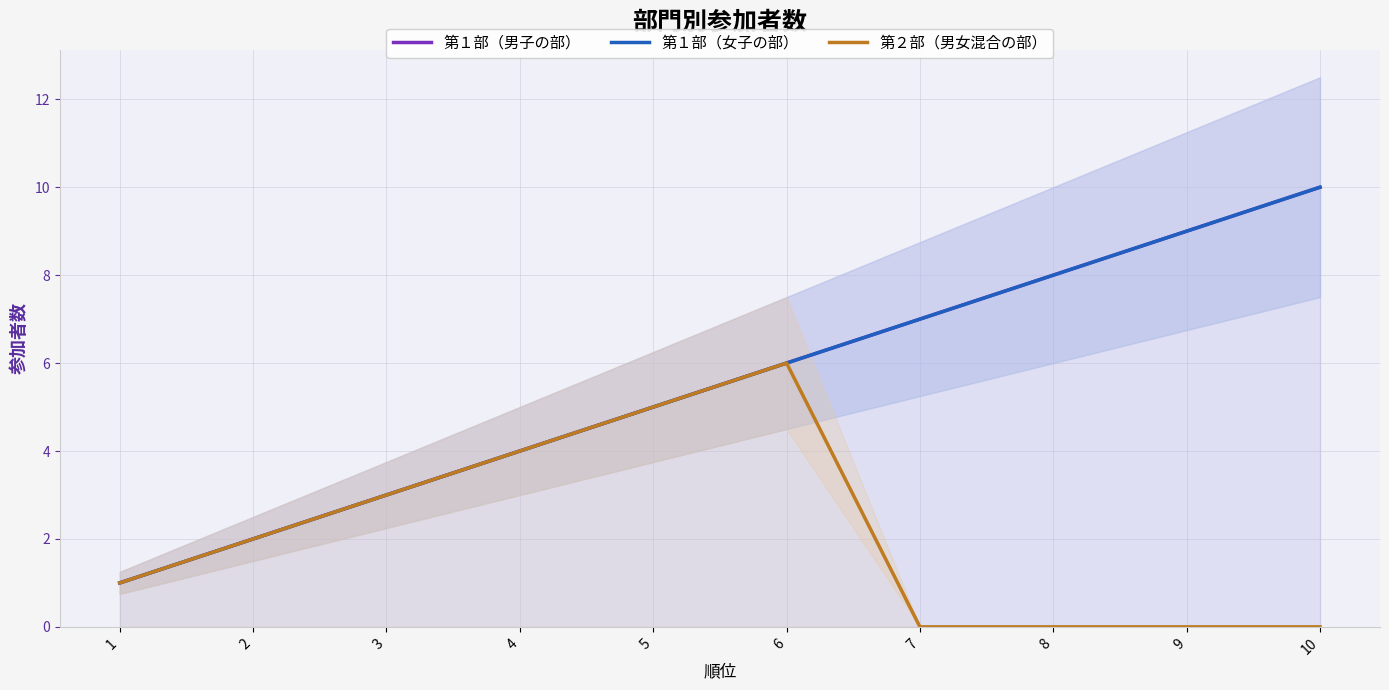

How many distinct data groups are displayed?

3